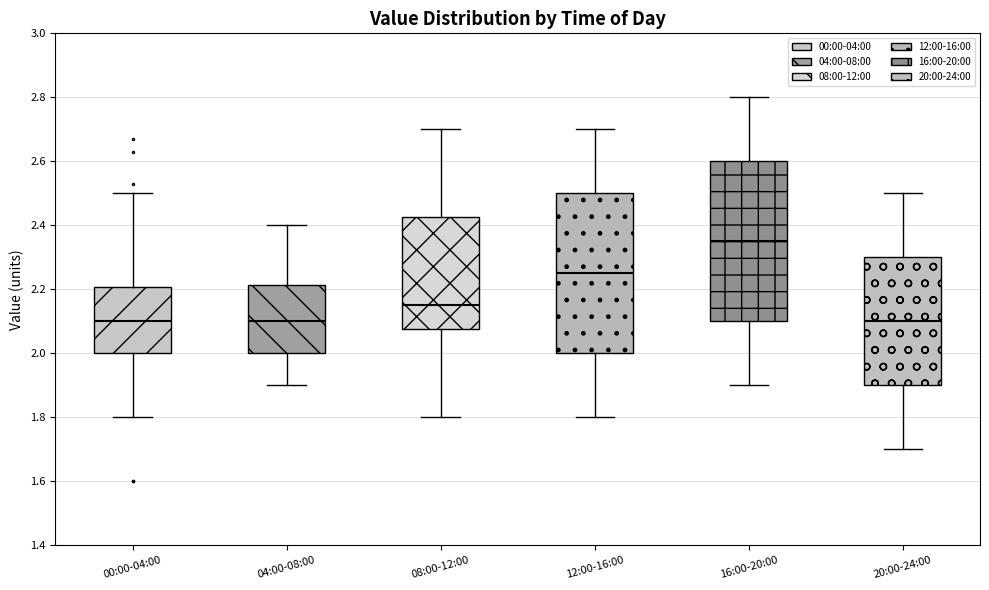

Which box's median line is the highest?

16:00-20:00